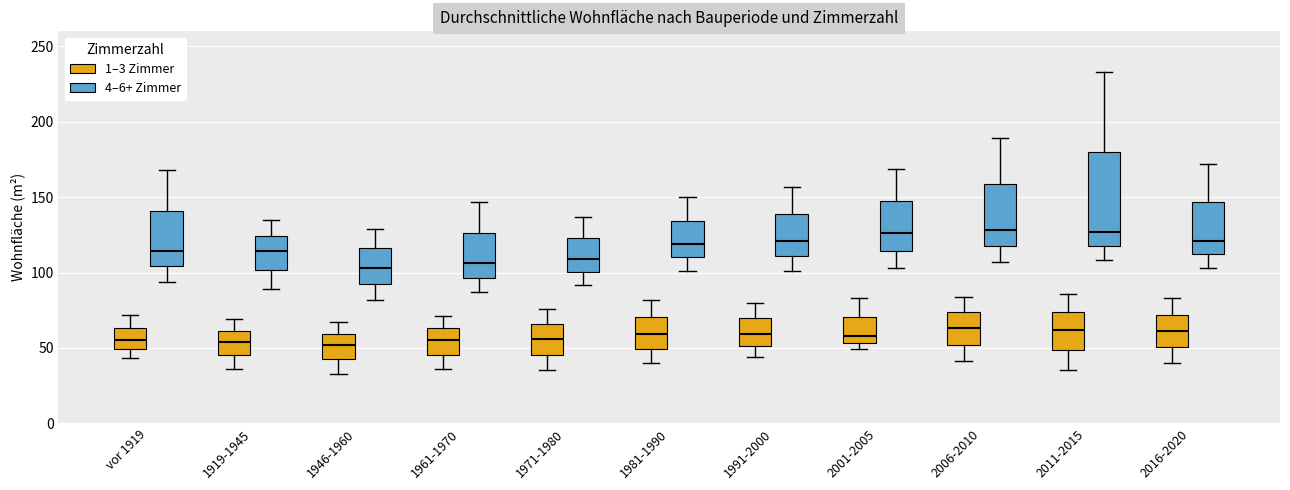

Reading left to right, read every box against the y-axis: the position of its median line, the range the box covers, and the ends of its whiskers. The values are not printed on the chart, so give them approximately, as read against the axis.

vor 1919 (1–3 Zimmer): median 55, box 50 to 65, whiskers 45 to 70
vor 1919 (4–6+ Zimmer): median 115, box 105 to 140, whiskers 95 to 170
1919-1945 (1–3 Zimmer): median 55, box 45 to 60, whiskers 35 to 70
1919-1945 (4–6+ Zimmer): median 115, box 100 to 125, whiskers 90 to 135
1946-1960 (1–3 Zimmer): median 50, box 45 to 60, whiskers 35 to 65
1946-1960 (4–6+ Zimmer): median 105, box 95 to 115, whiskers 80 to 130
1961-1970 (1–3 Zimmer): median 55, box 45 to 65, whiskers 35 to 70
1961-1970 (4–6+ Zimmer): median 105, box 95 to 125, whiskers 85 to 145
1971-1980 (1–3 Zimmer): median 55, box 45 to 65, whiskers 35 to 75
1971-1980 (4–6+ Zimmer): median 110, box 100 to 125, whiskers 90 to 135
1981-1990 (1–3 Zimmer): median 60, box 50 to 70, whiskers 40 to 80
1981-1990 (4–6+ Zimmer): median 120, box 110 to 135, whiskers 100 to 150
1991-2000 (1–3 Zimmer): median 60, box 50 to 70, whiskers 45 to 80
1991-2000 (4–6+ Zimmer): median 120, box 110 to 140, whiskers 100 to 155
2001-2005 (1–3 Zimmer): median 60, box 55 to 70, whiskers 50 to 85
2001-2005 (4–6+ Zimmer): median 125, box 115 to 150, whiskers 105 to 170
2006-2010 (1–3 Zimmer): median 65, box 50 to 75, whiskers 40 to 85
2006-2010 (4–6+ Zimmer): median 130, box 120 to 160, whiskers 105 to 190
2011-2015 (1–3 Zimmer): median 60, box 50 to 75, whiskers 35 to 85
2011-2015 (4–6+ Zimmer): median 125, box 120 to 180, whiskers 110 to 235
2016-2020 (1–3 Zimmer): median 60, box 50 to 70, whiskers 40 to 85
2016-2020 (4–6+ Zimmer): median 120, box 110 to 145, whiskers 105 to 170